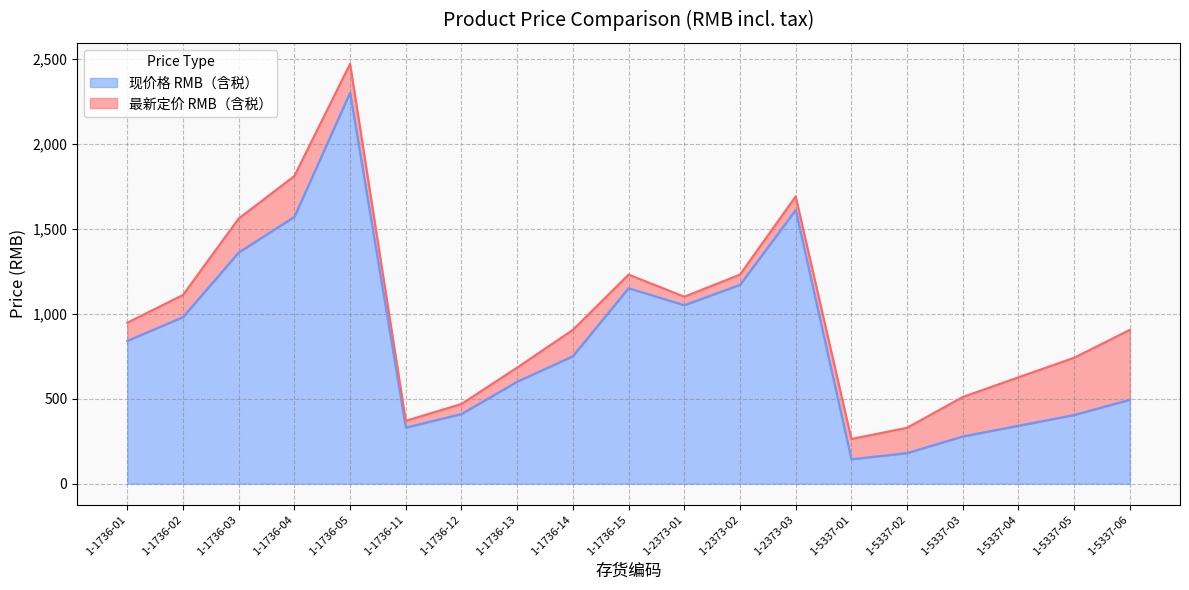

Count the number of data series in this chart.

2